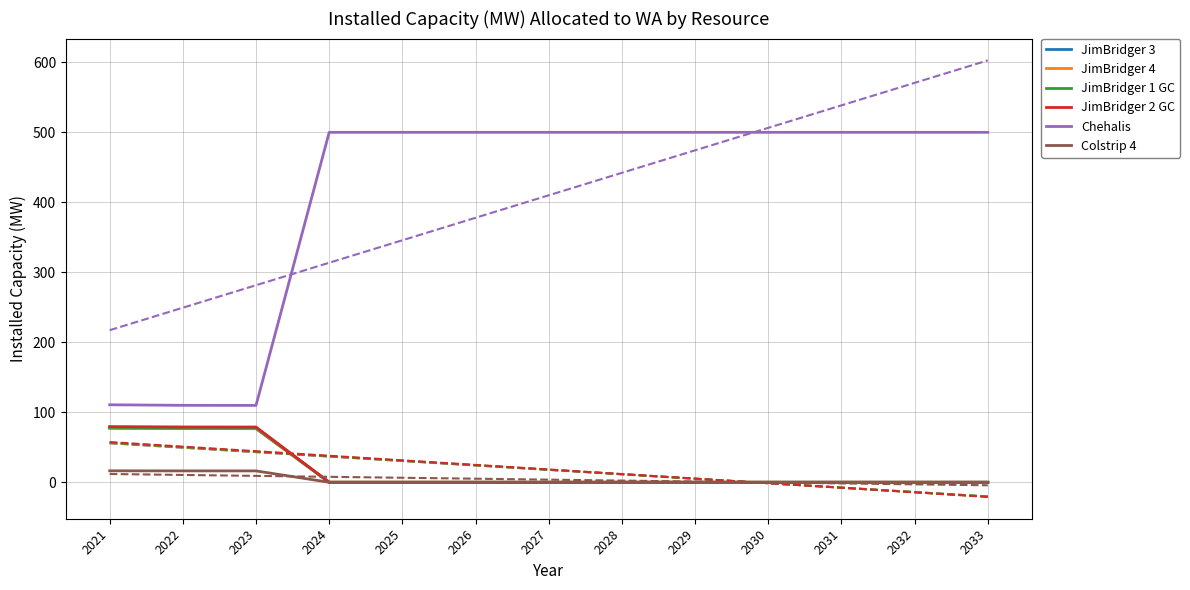

Count the number of categories in the chart.

13